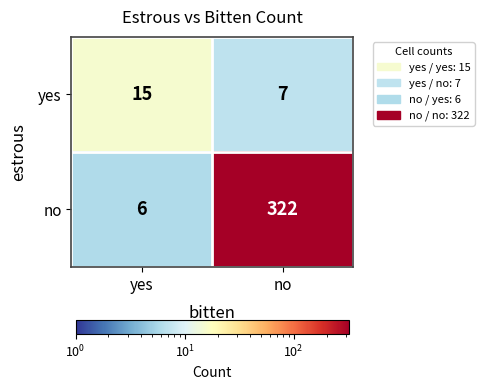

Between yes and no, which series saw the biggest shift?

no